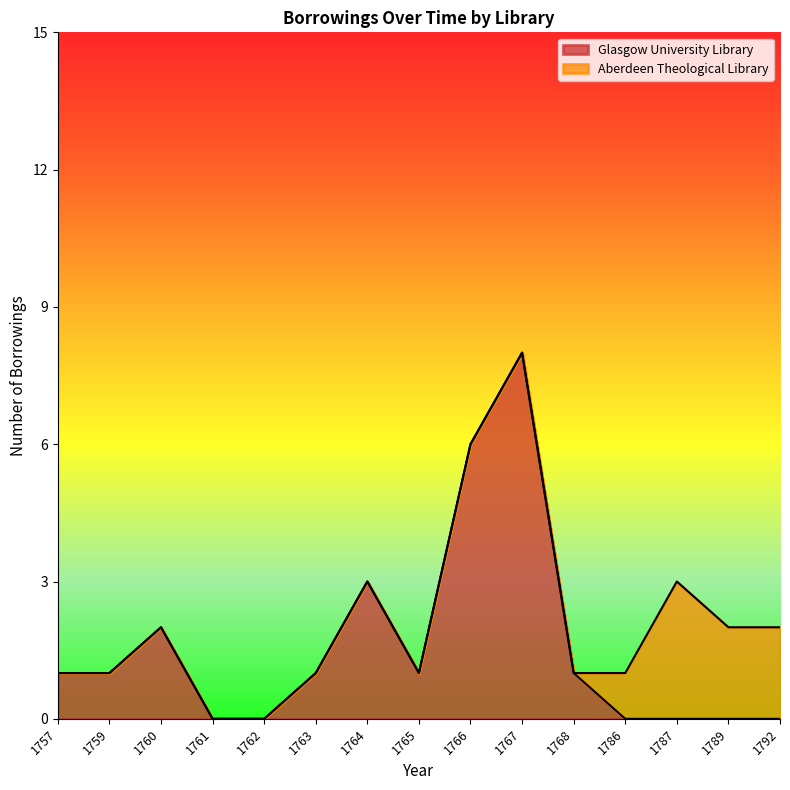

Is it true that Glasgow University Library equals -5 at 1792?

False